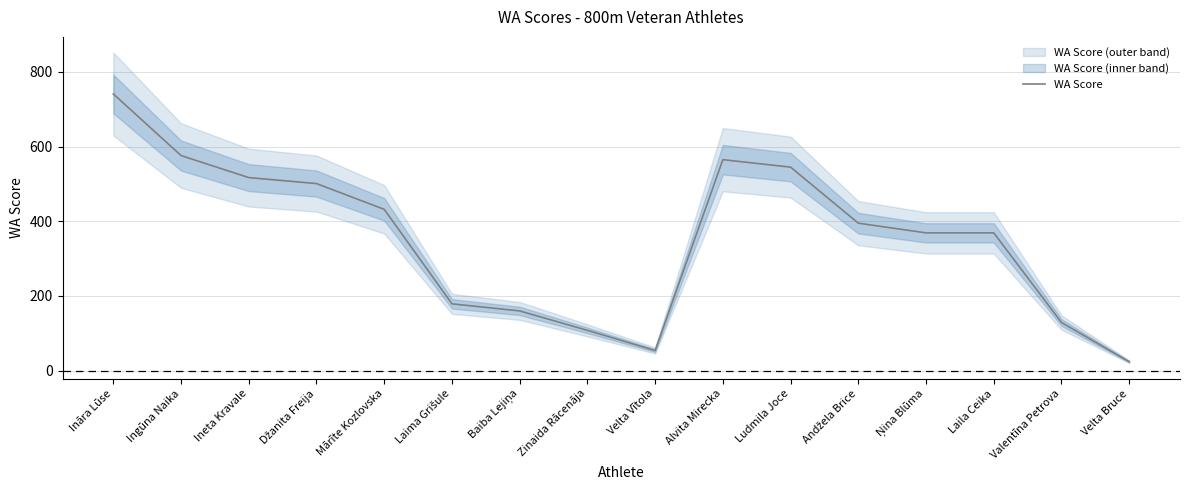

At which label does the data first exceed 395?

Ināra Lūse